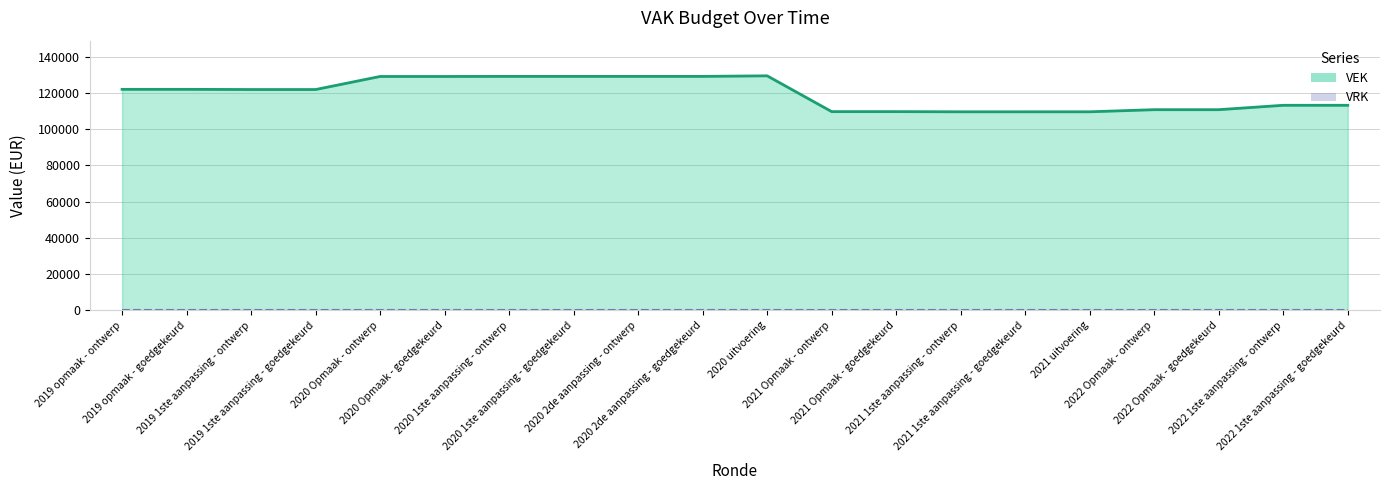

Count the number of categories in the chart.

20